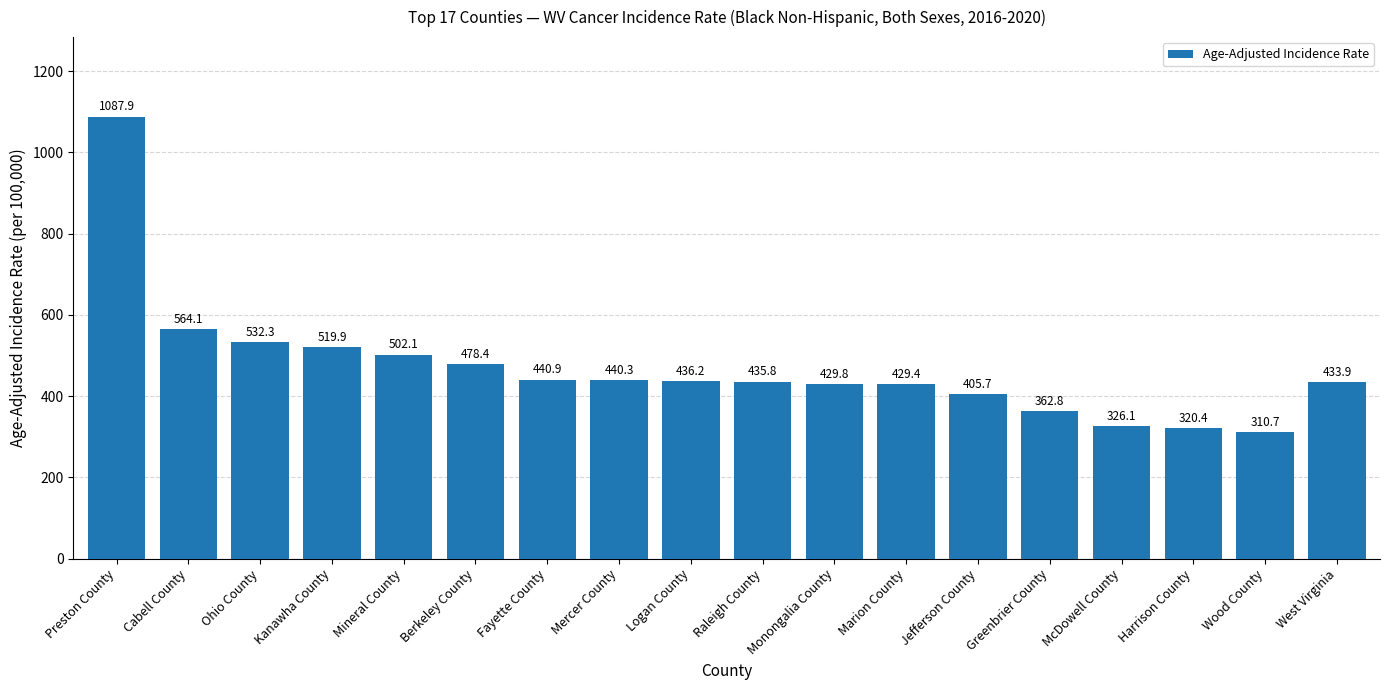

What is the difference between the maximum and minimum values?

777.2